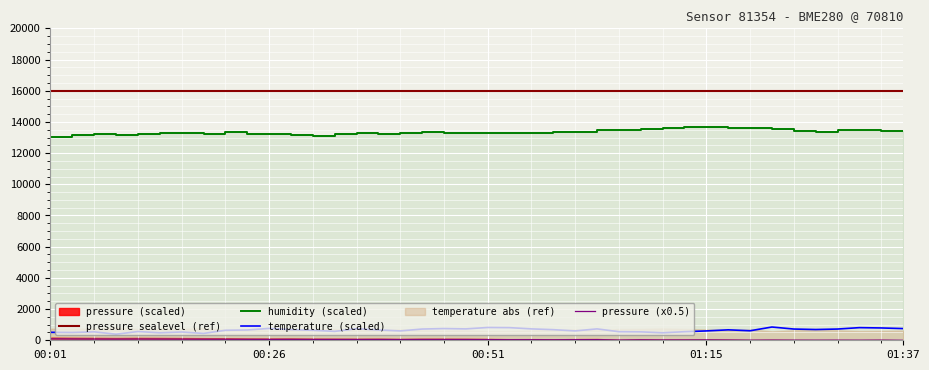

Is the value of pressure at 01:30 greater than the value of temperature at 00:33?

No